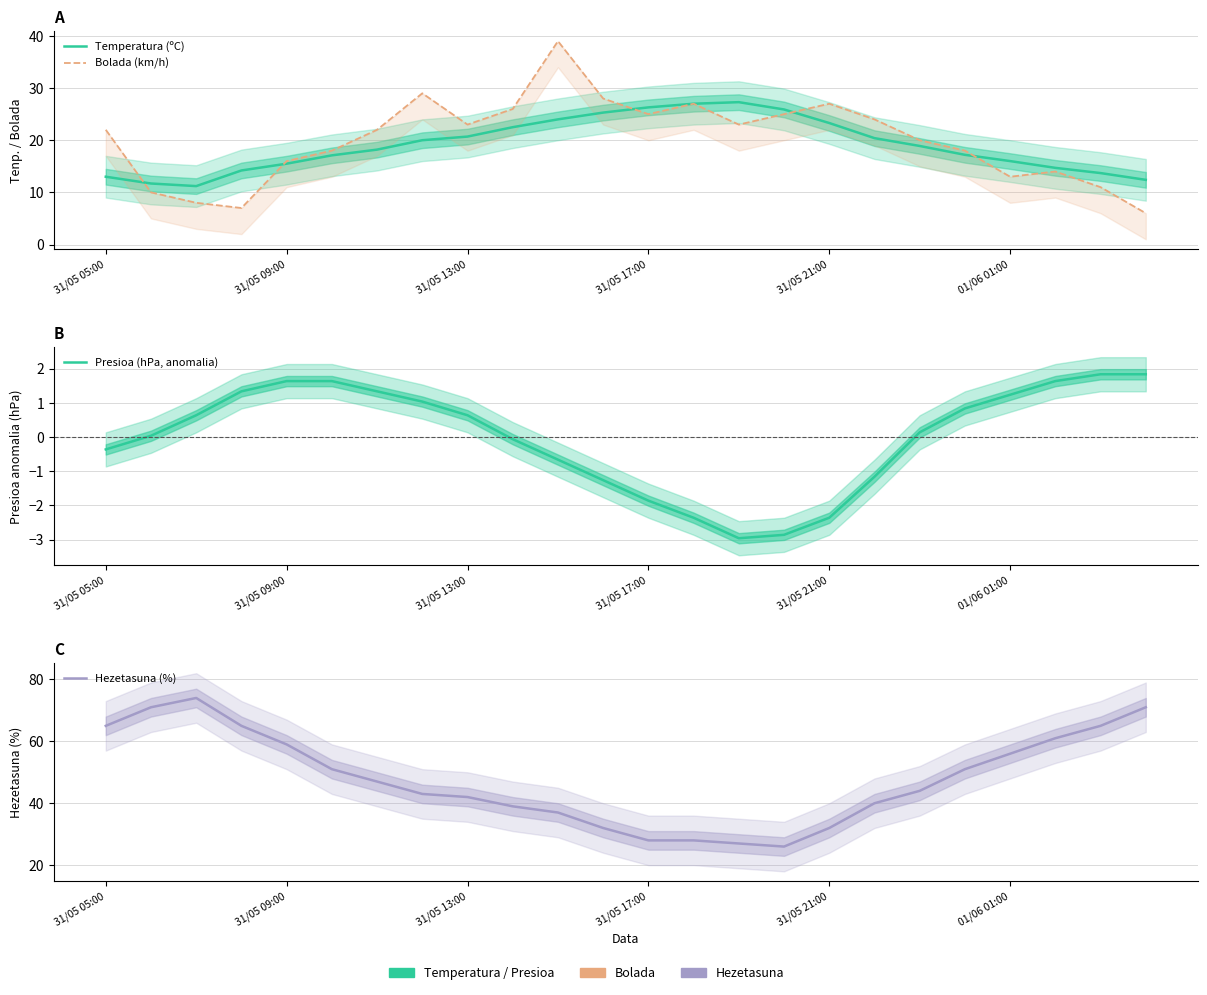

What is the minimum value shown in the chart?

-3.0